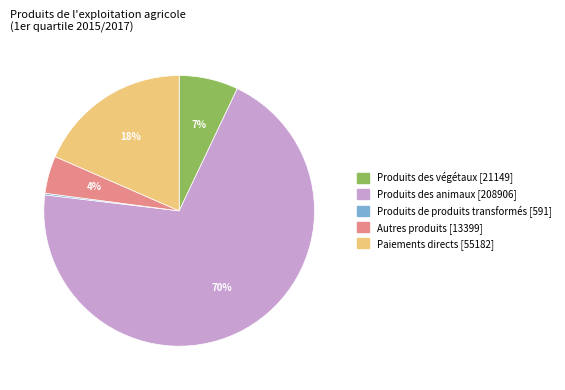

What percentage is the Autres produits slice, to the nearest percent?

4%